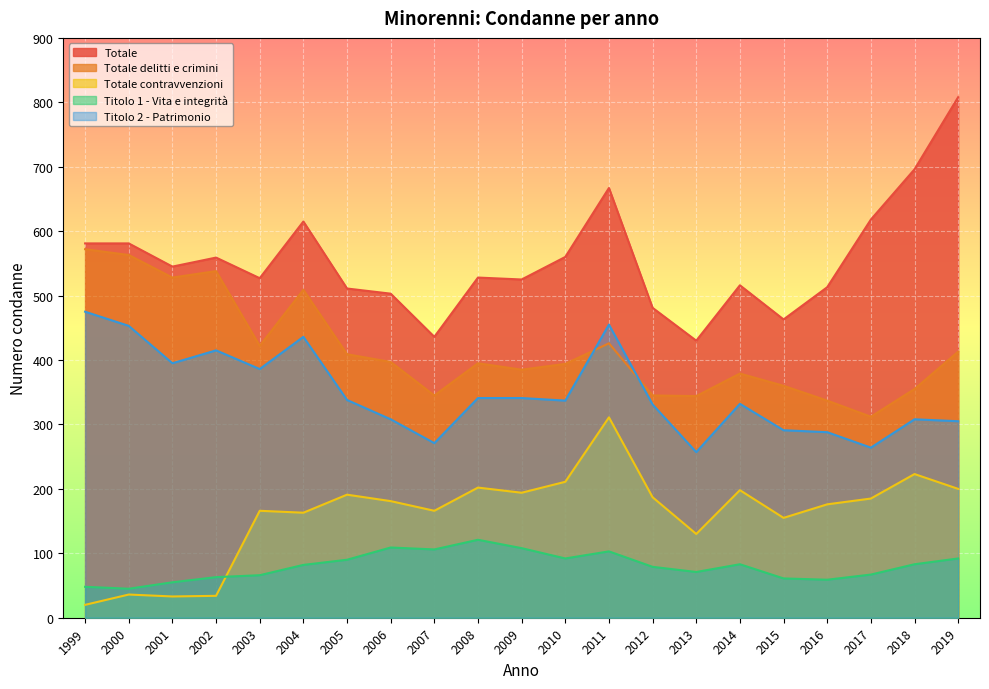

What is the value of the Totale delitti e crimini point at the 16th from the left?

379